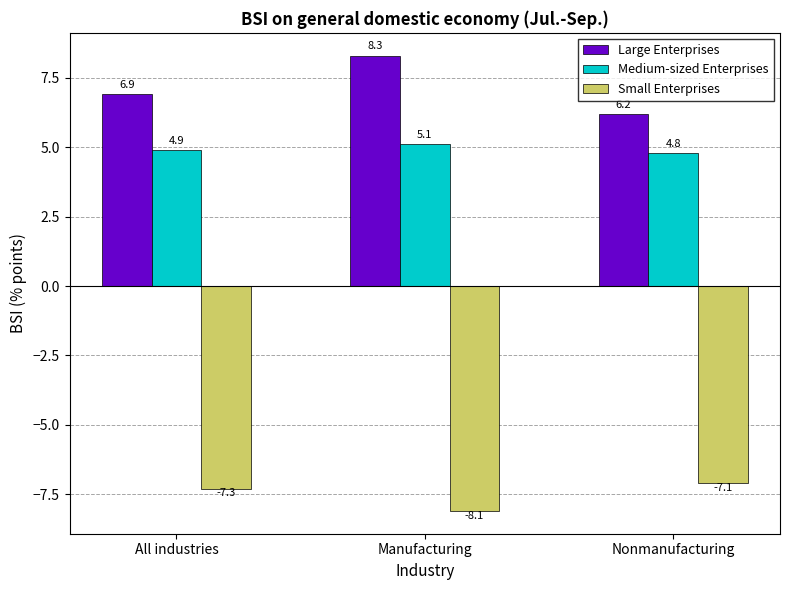

Rank the categories by Large Enterprises value from highest to lowest.

Manufacturing, All industries, Nonmanufacturing